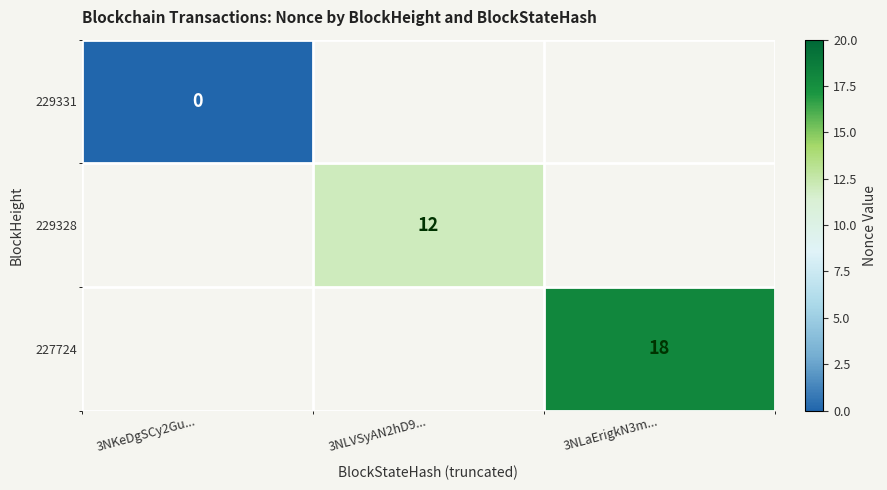

Which label corresponds to the largest value in the chart?

3NLaErigkN3m...